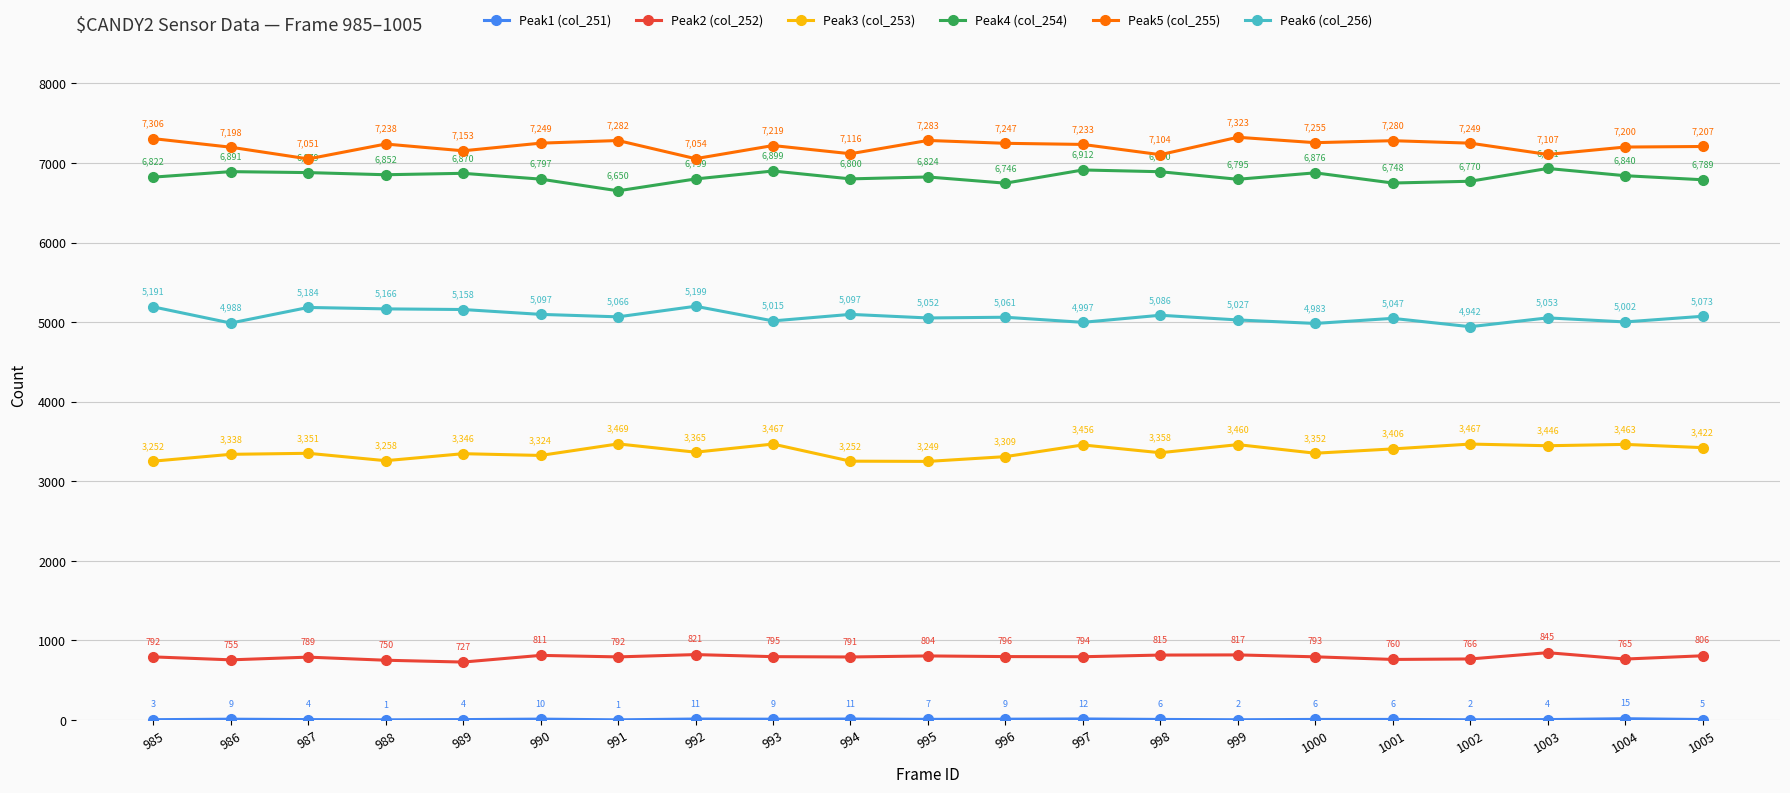

How many data points in Peak5 (col_255) are less than 7233?

10